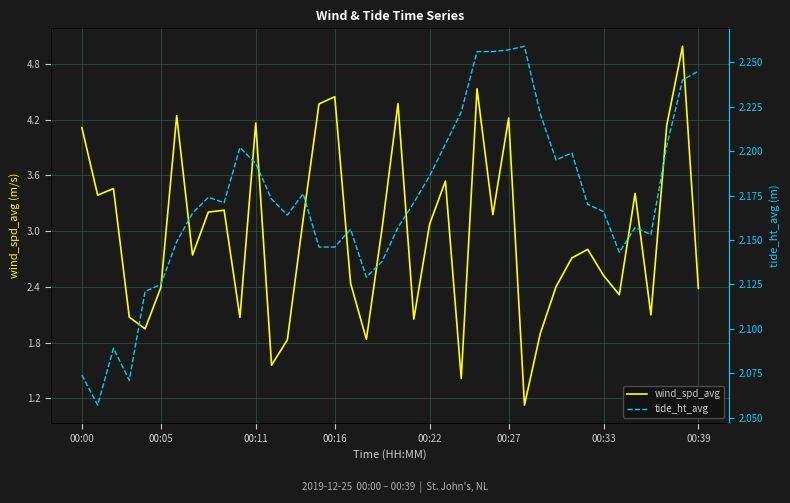

How many categories are shown in the chart?

40